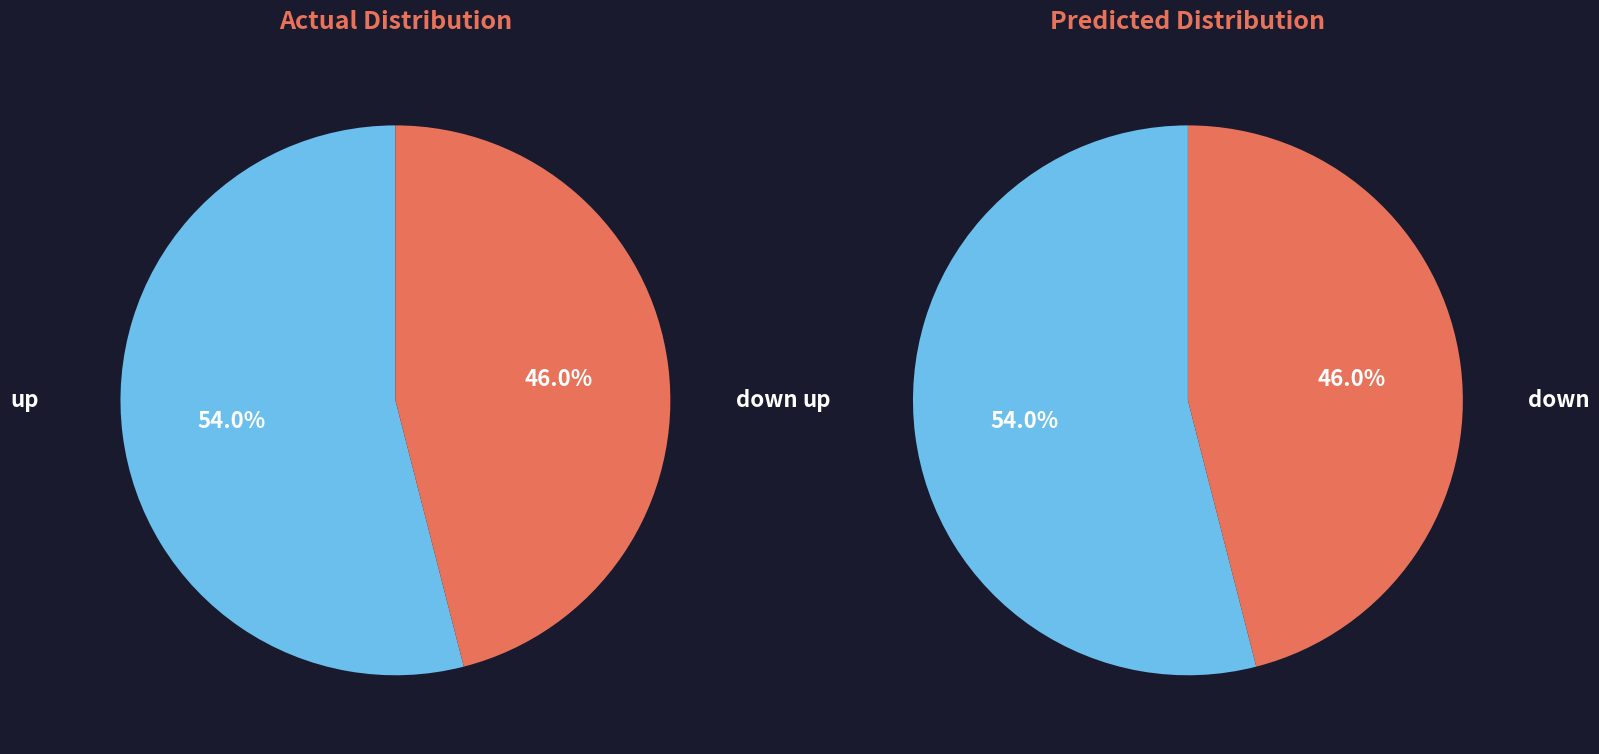

Approximately how many times larger is the value at up compared to down?

1.2